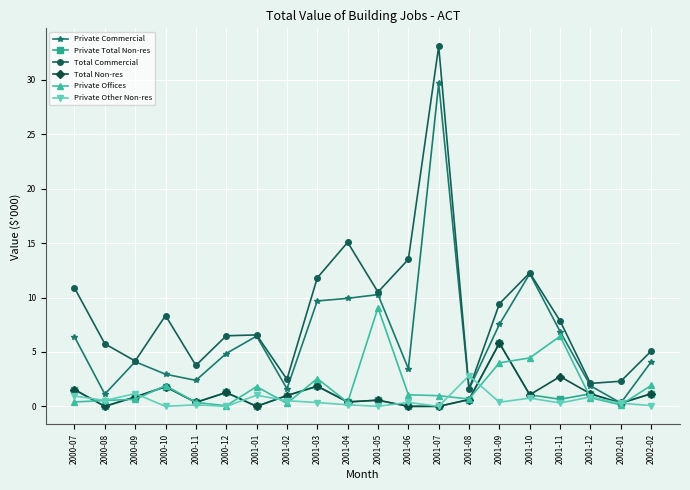

What is the label of the 9th point from the left?

2001-03